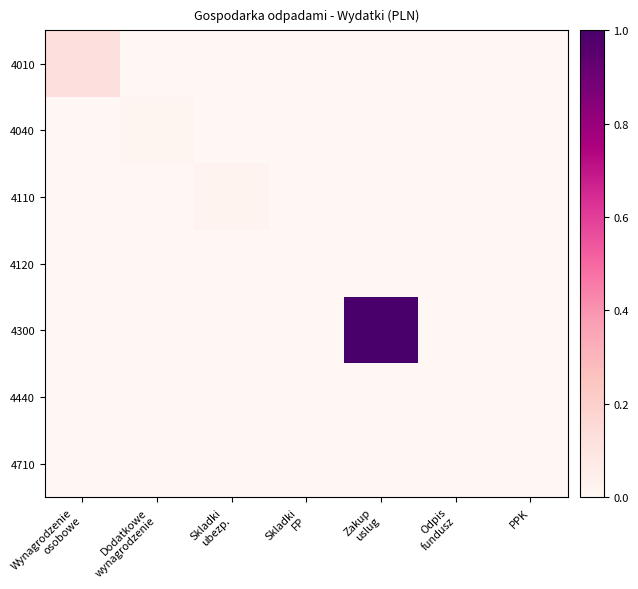

Which series changed the most between Zakup uslug and PPK?

4300